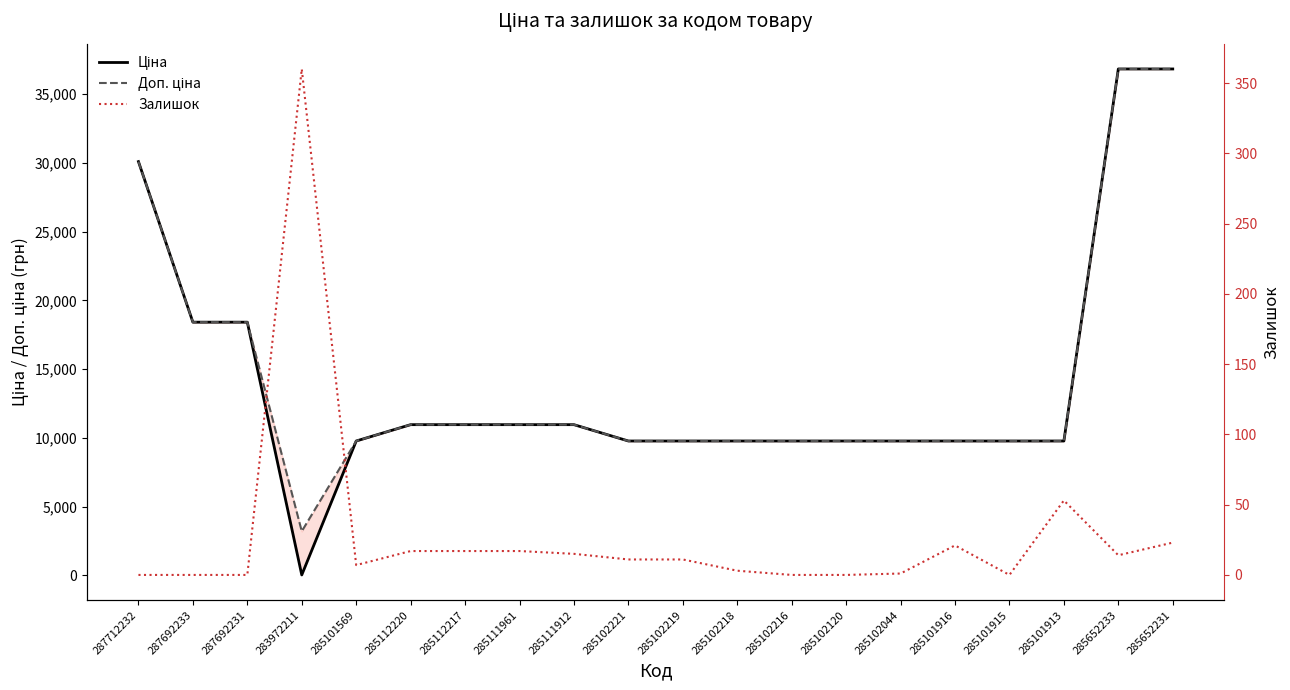

Where is Залишок nearest to the value 180?

285101913